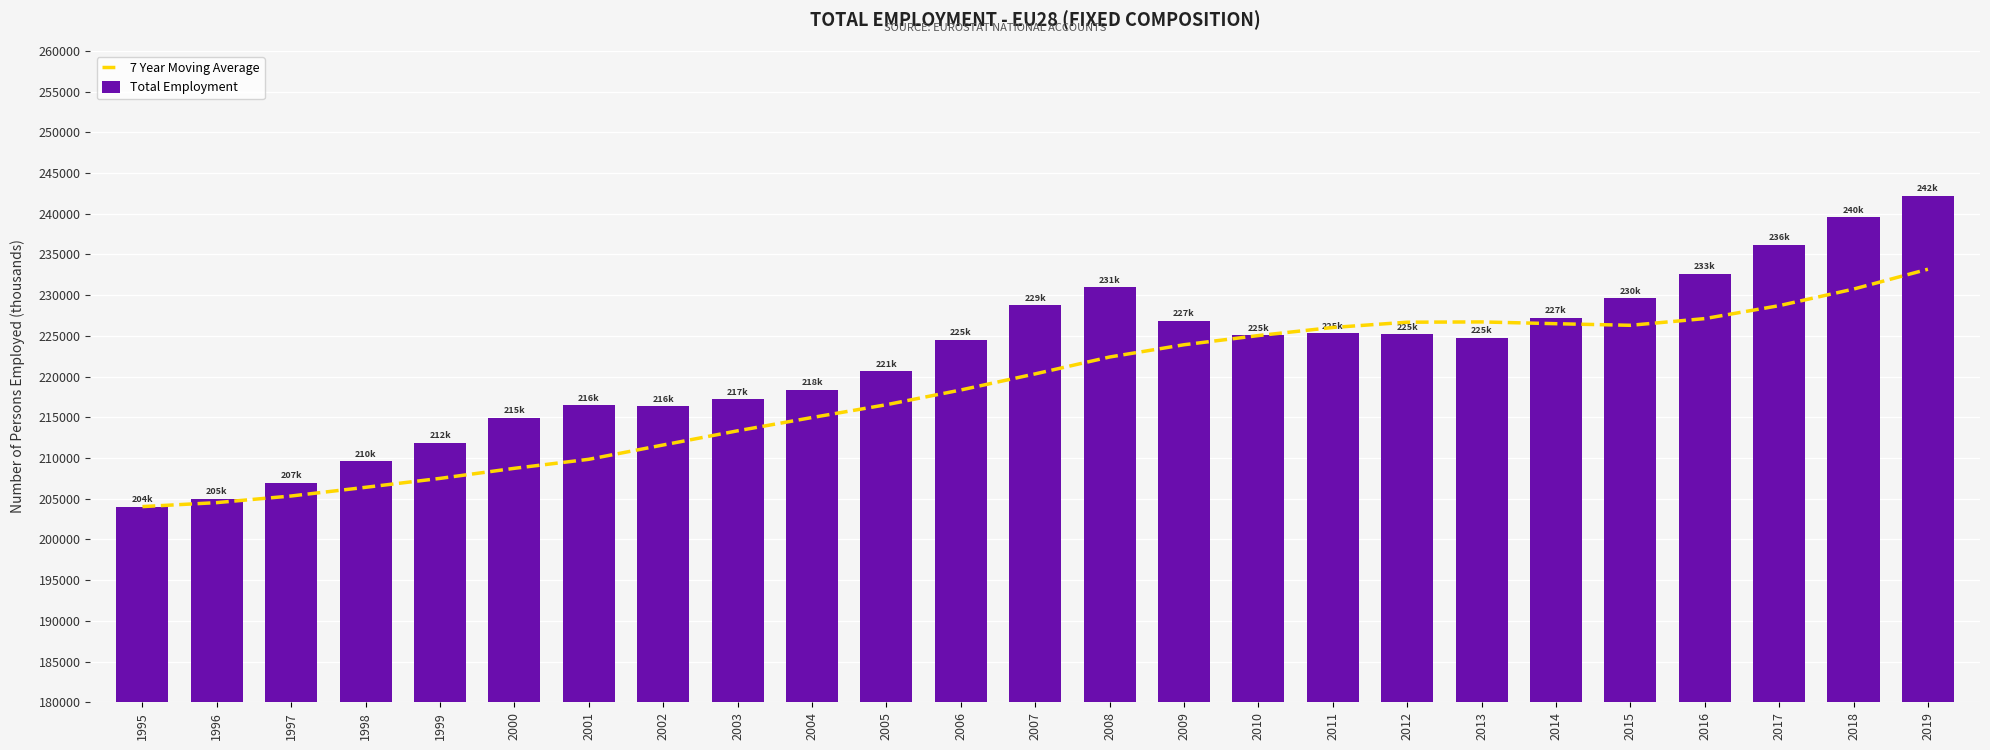

Between 1996 and 2018, which is larger?

2018